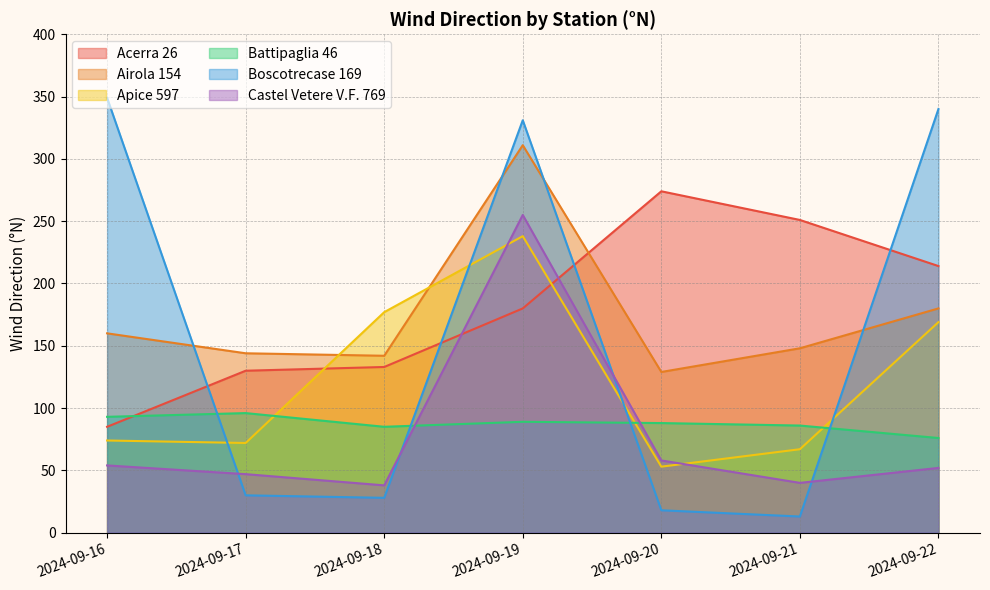

At which label does Battipaglia 46 reach its peak?

2024-09-17